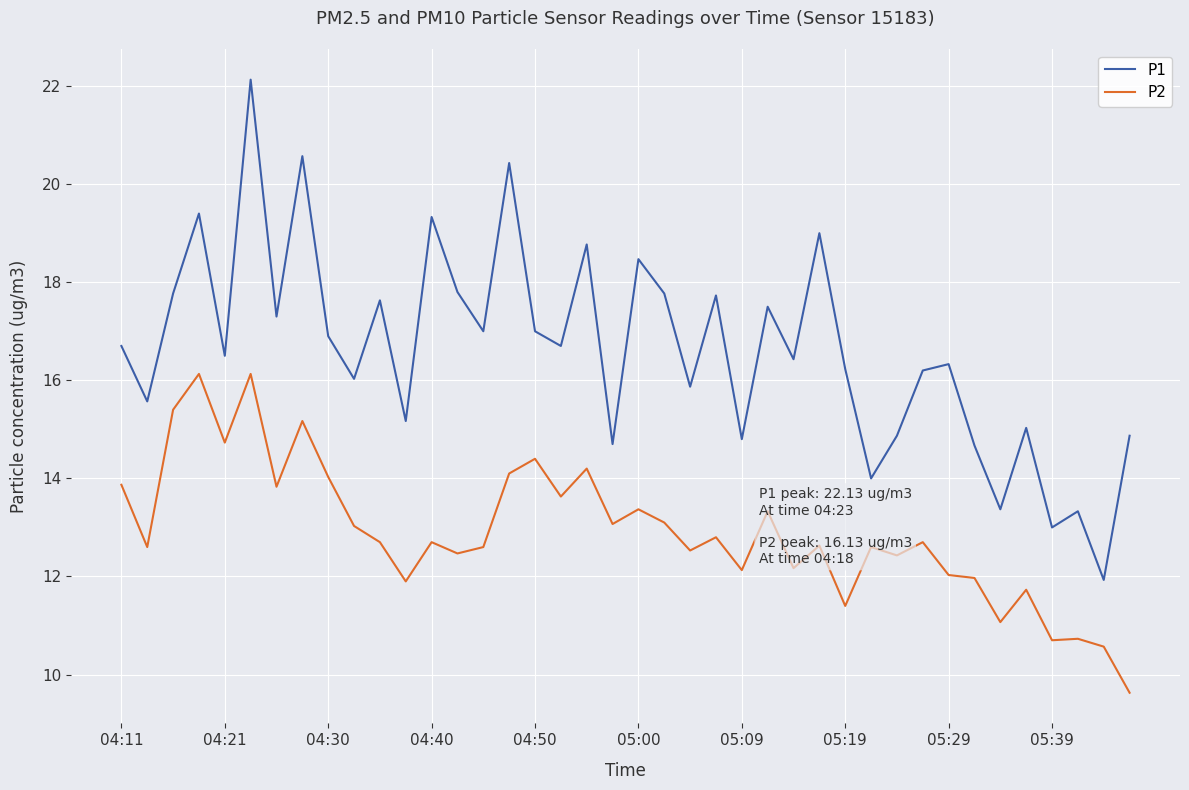

Which series has the widest spread of values?

P1